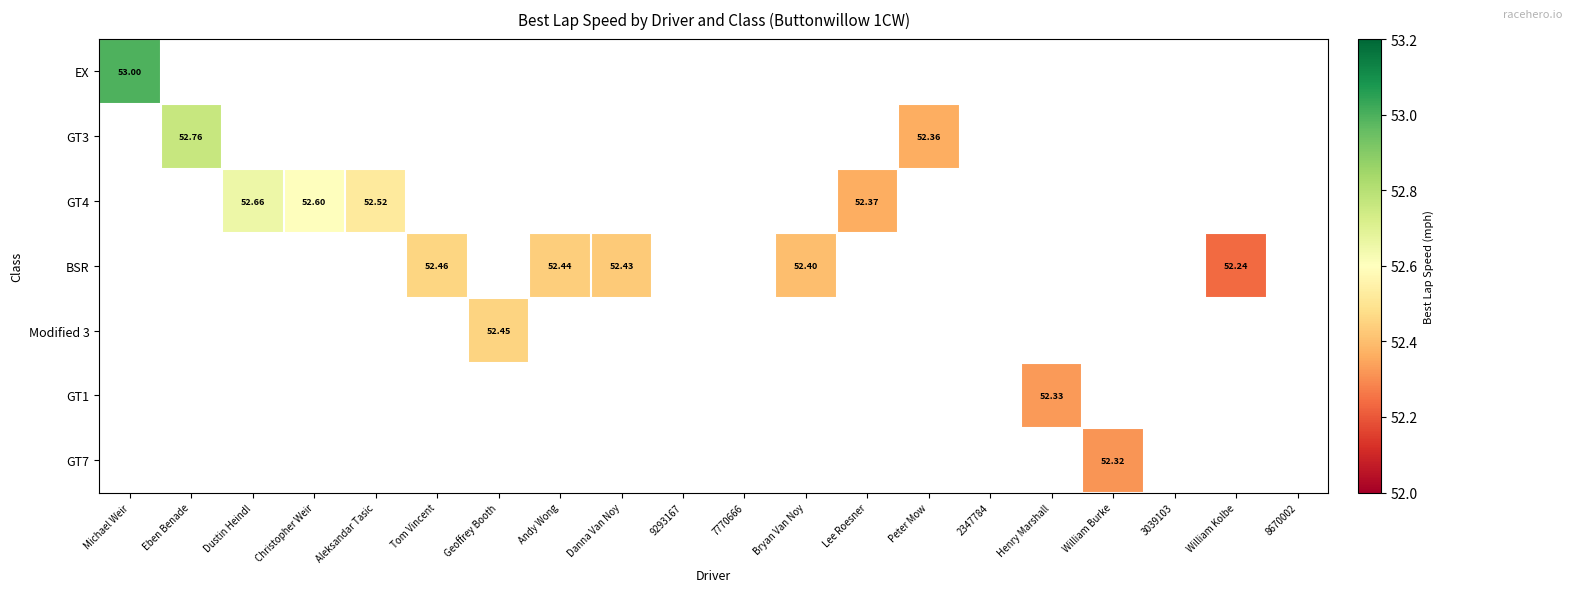

Is it true that EX equals -18.1 at Danna Van Noy?

False